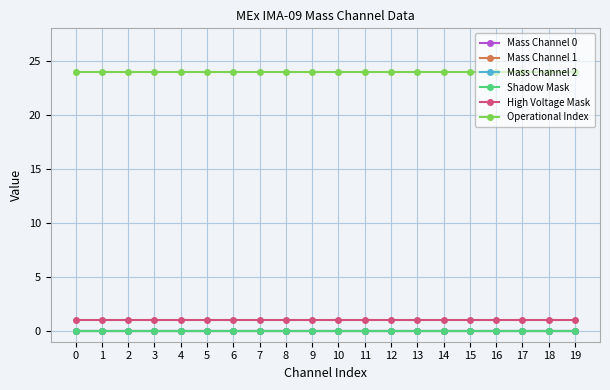

Reading left to right, list all the values displayed in this chart.

Mass Channel 0: 0=0	1=0	2=0	3=0	4=0	5=0	6=0	7=0	8=0	9=0	10=0	11=0	12=0	13=0	14=0	15=0	16=0	17=0	18=0	19=0
Mass Channel 1: 0=0	1=0	2=0	3=0	4=0	5=0	6=0	7=0	8=0	9=0	10=0	11=0	12=0	13=0	14=0	15=0	16=0	17=0	18=0	19=0
Mass Channel 2: 0=0	1=0	2=0	3=0	4=0	5=0	6=0	7=0	8=0	9=0	10=0	11=0	12=0	13=0	14=0	15=0	16=0	17=0	18=0	19=0
Shadow Mask: 0=0	1=0	2=0	3=0	4=0	5=0	6=0	7=0	8=0	9=0	10=0	11=0	12=0	13=0	14=0	15=0	16=0	17=0	18=0	19=0
High Voltage Mask: 0=1	1=1	2=1	3=1	4=1	5=1	6=1	7=1	8=1	9=1	10=1	11=1	12=1	13=1	14=1	15=1	16=1	17=1	18=1	19=1
Operational Index: 0=24	1=24	2=24	3=24	4=24	5=24	6=24	7=24	8=24	9=24	10=24	11=24	12=24	13=24	14=24	15=24	16=24	17=24	18=24	19=24